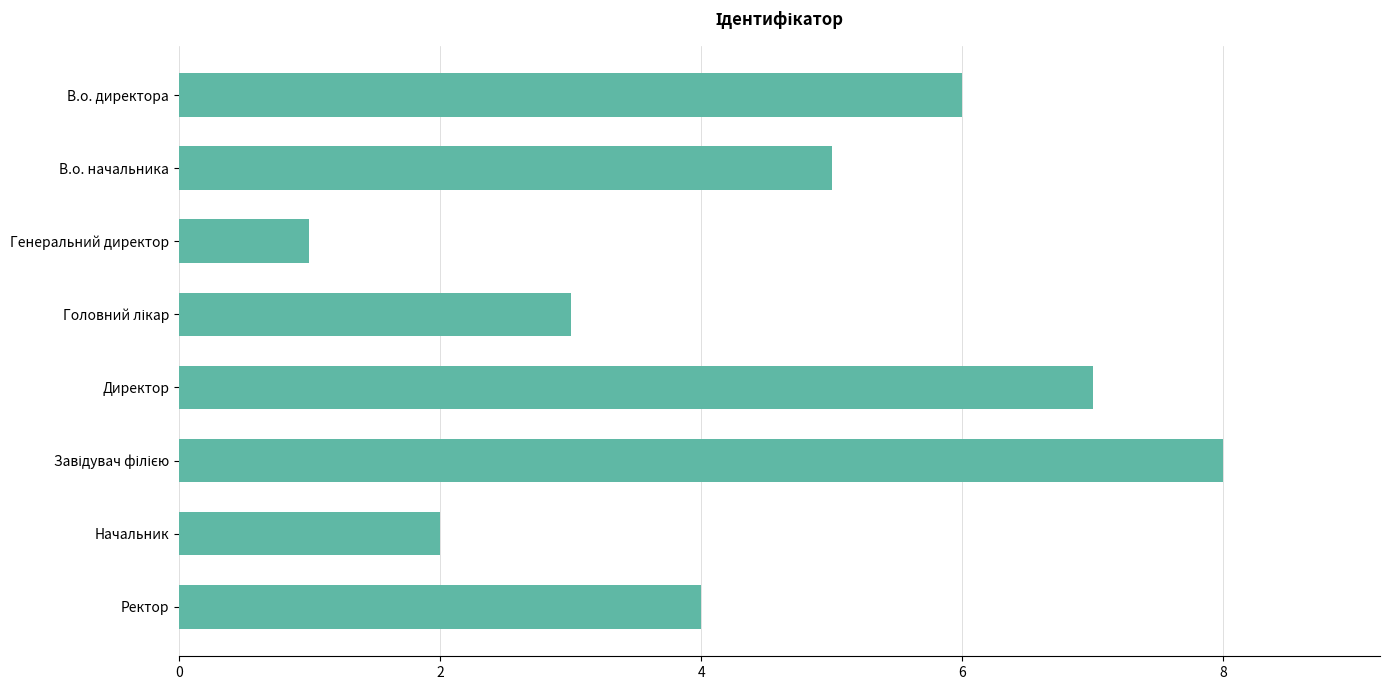

What is the label of the 7th bar from the top?

Начальник